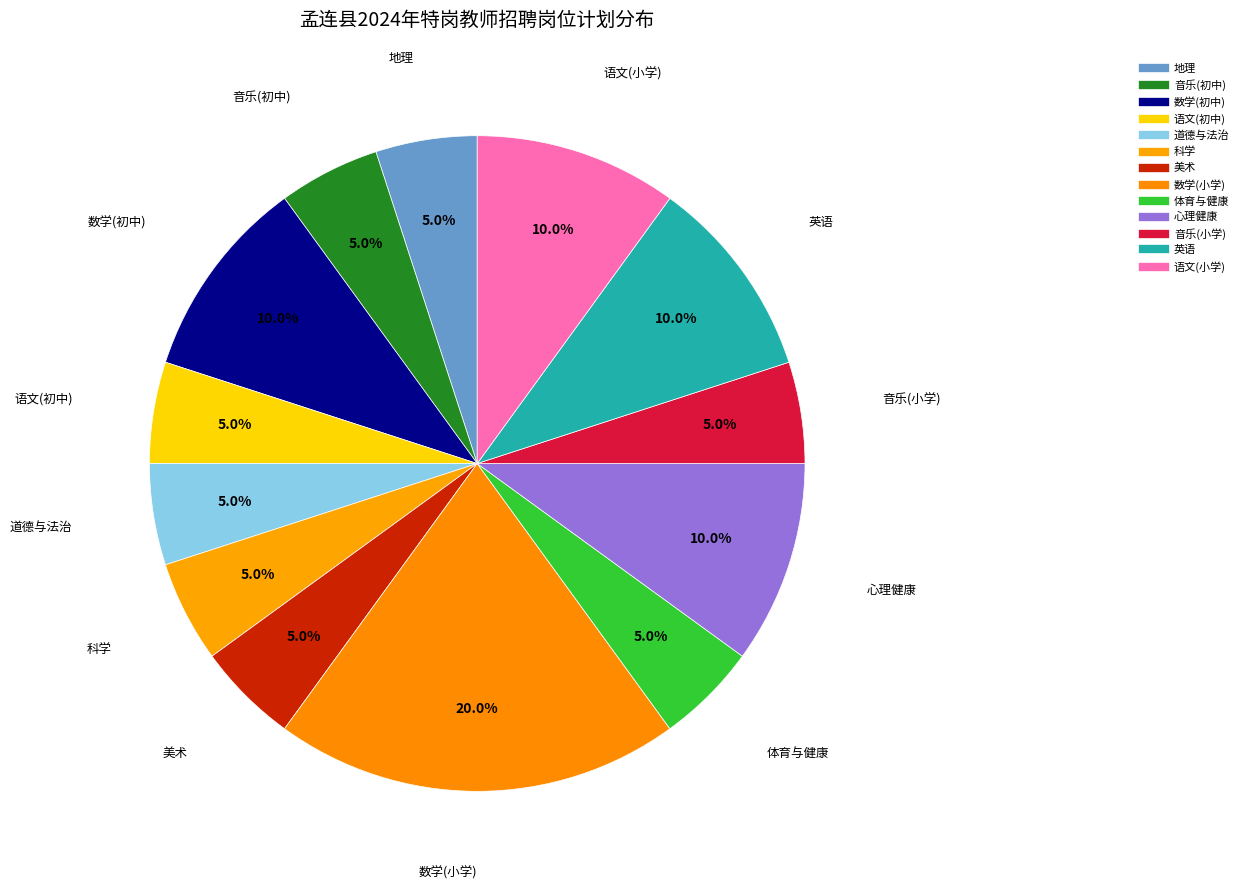

How many slices are in this pie chart?

13